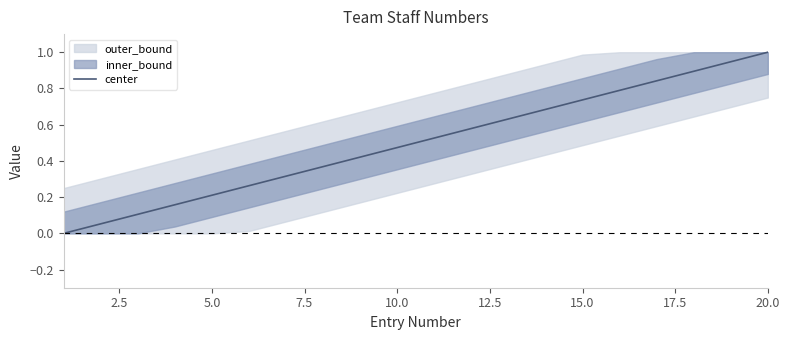

At which label does center reach its peak?

20.0